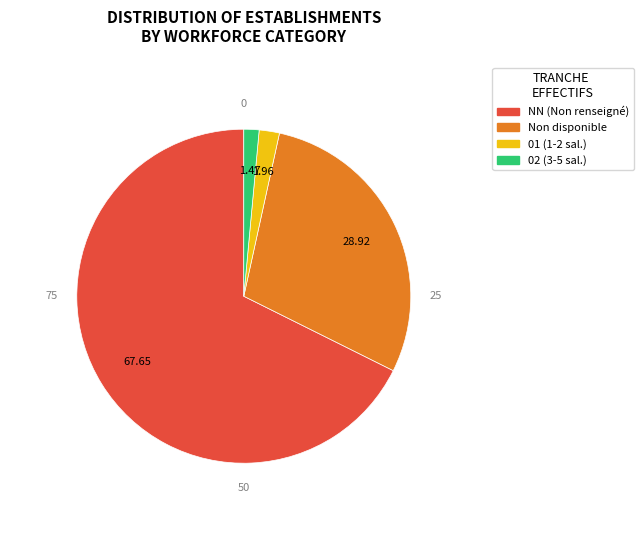

Is there a majority slice in this chart?

Yes